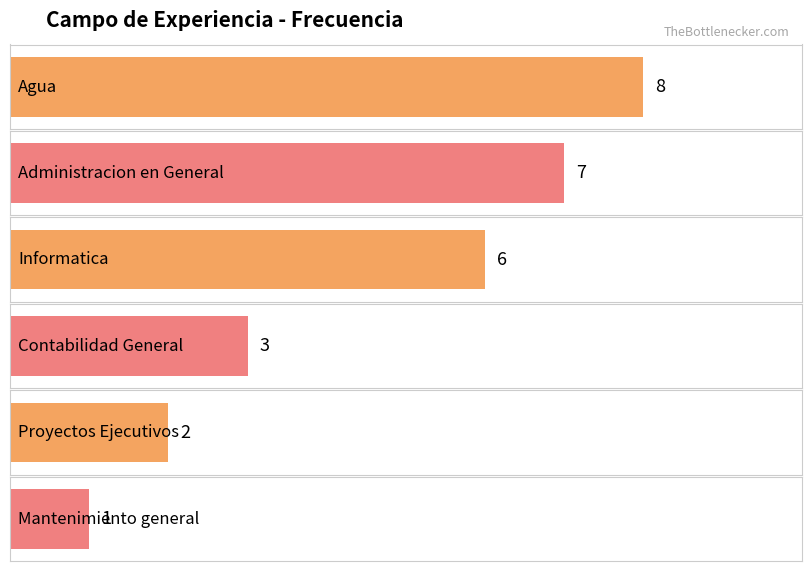

What is the change in value from Agua to Contabilidad General?

-5